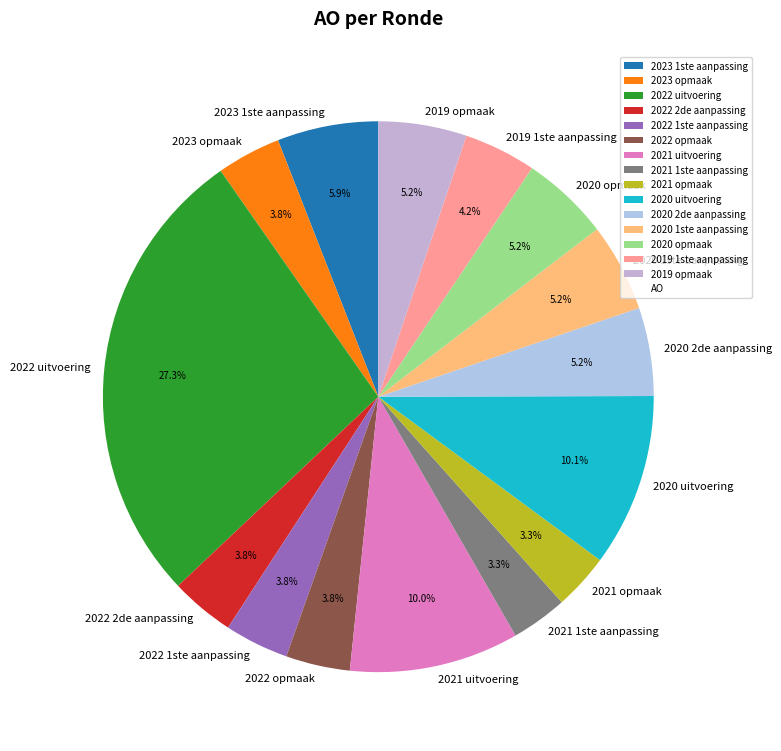

Which slice is the largest?

2022 uitvoering